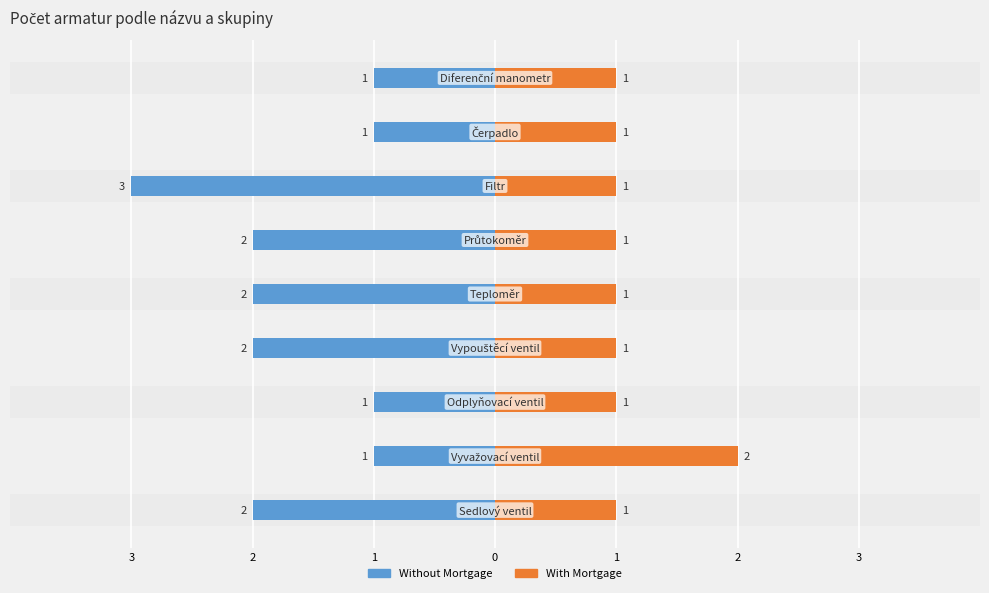

Between 2 and 7, which is larger?

7